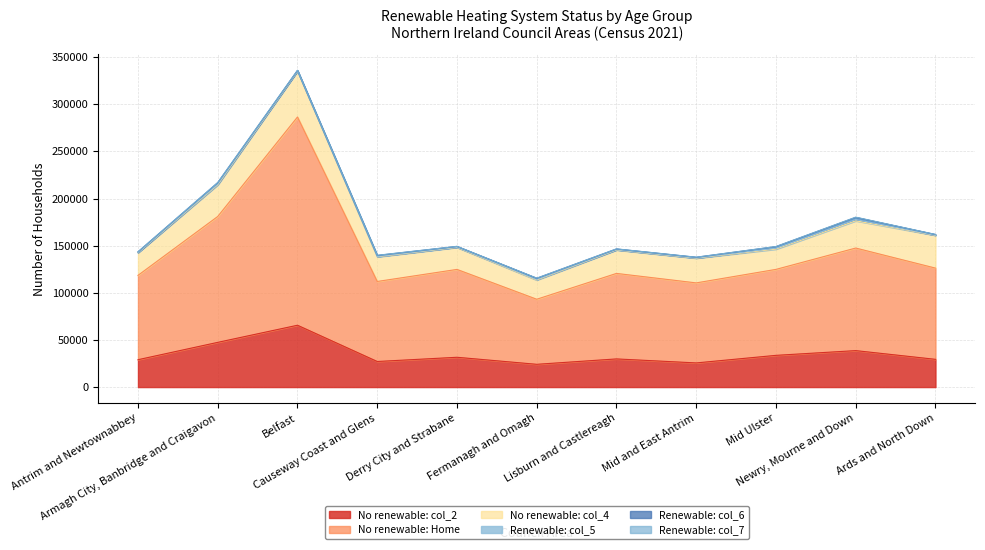

List the labels in order of Renewable: col_7 value, smallest first.

Antrim and Newtownabbey, Derry City and Strabane, Mid and East Antrim, Ards and North Down, Belfast, Lisburn and Castlereagh, Mid Ulster, Causeway Coast and Glens, Fermanagh and Omagh, Armagh City, Banbridge and Craigavon, Newry, Mourne and Down